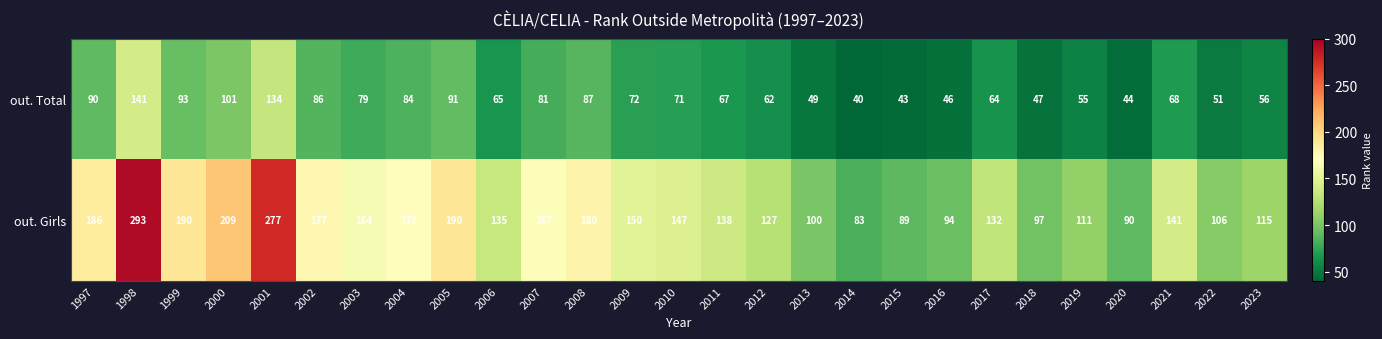

At which label is out. Total closest to 90?

1997